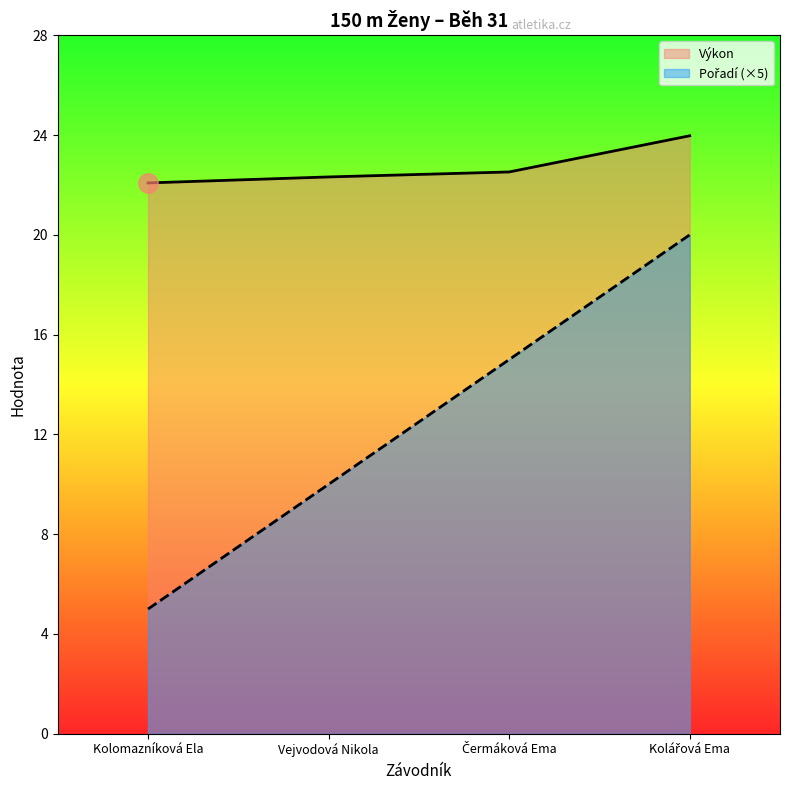

The value of Pořadí at Kolomazníková Ela is 5.0. True or false?

True